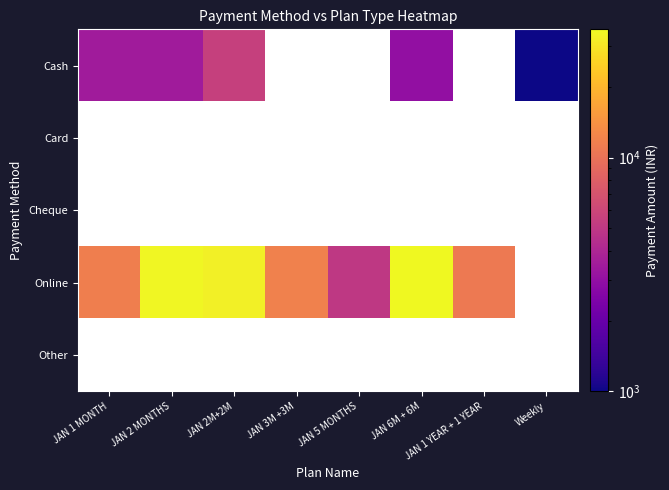

The Cash series shows 229.6 at Weekly. True or false?

False